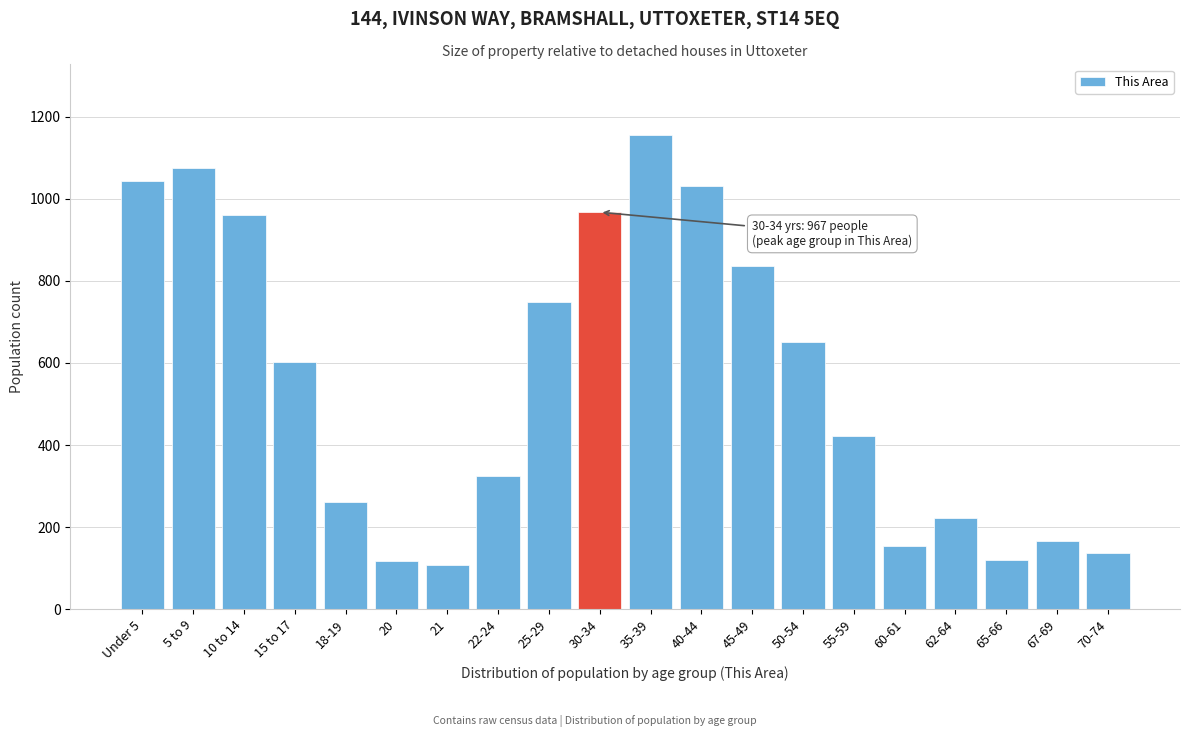

At which category does the chart reach its peak across all series?

35-39